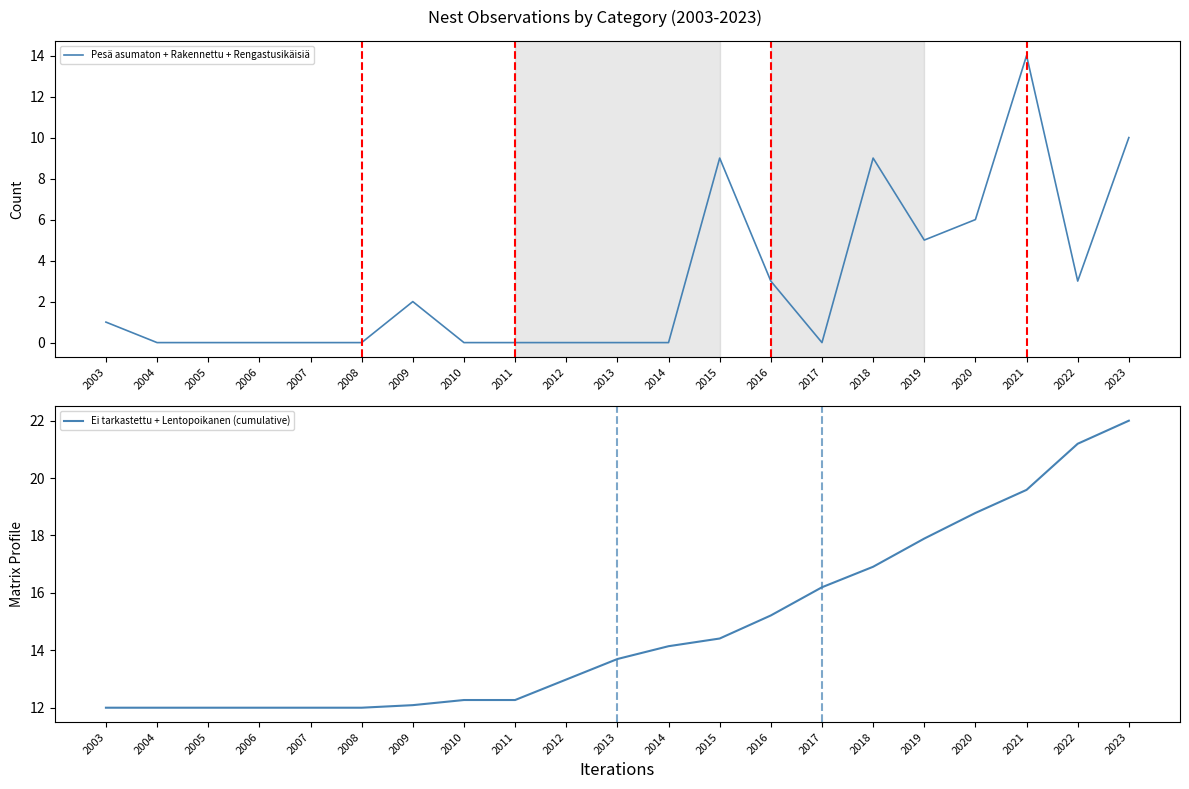

Which category has the highest value in the Pesä asumaton + Rakennettu + Rengastusikäisiä series?

2021